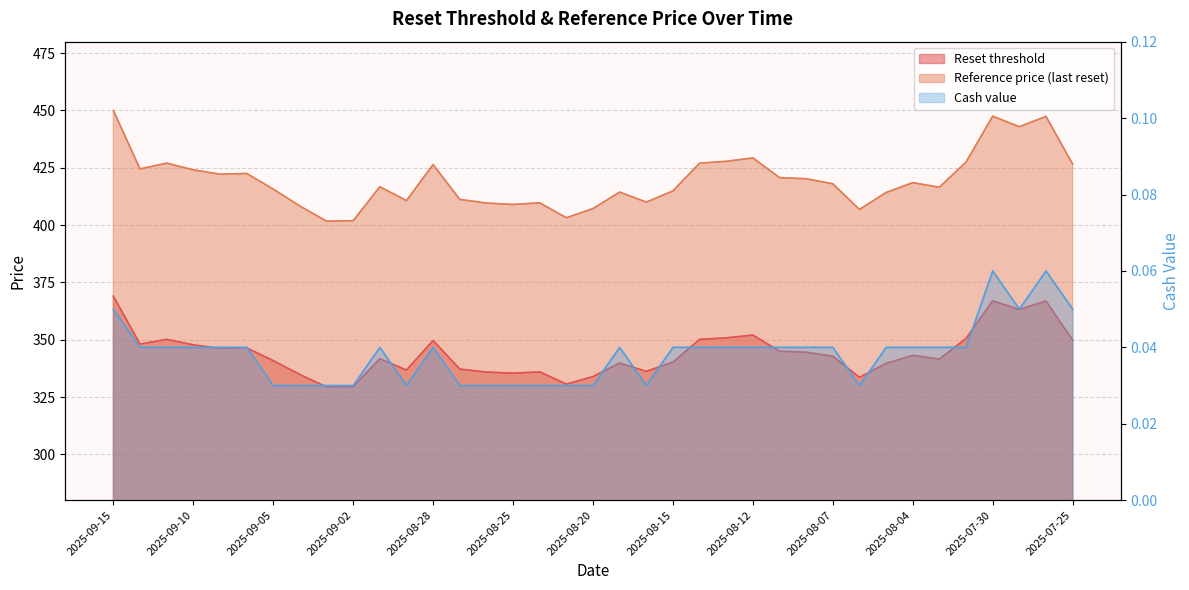

Reading right to left, list all the values displayed in this chart.

Reset threshold: 2025-07-25=349.8	2025-07-28=366.9	2025-07-29=363.2	2025-07-30=366.9	2025-07-31=350.6	2025-08-01=341.5	2025-08-04=343.2	2025-08-05=339.6	2025-08-06=333.6	2025-08-07=342.8	2025-08-08=344.6	2025-08-11=345.0	2025-08-12=352.0	2025-08-13=350.8	2025-08-14=350.1	2025-08-15=340.2	2025-08-18=336.2	2025-08-19=339.8	2025-08-20=333.9	2025-08-21=330.6	2025-08-22=336.0	2025-08-25=335.4	2025-08-26=335.9	2025-08-27=337.2	2025-08-28=349.6	2025-08-29=336.8	2025-09-01=341.7	2025-09-02=329.6	2025-09-03=329.4	2025-09-04=334.8	2025-09-05=340.9	2025-09-08=346.4	2025-09-09=346.2	2025-09-10=347.8	2025-09-11=350.1	2025-09-12=348.1	2025-09-15=369.0
Reference price (last reset): 2025-07-25=426.6	2025-07-28=447.4	2025-07-29=442.9	2025-07-30=447.5	2025-07-31=427.5	2025-08-01=416.5	2025-08-04=418.5	2025-08-05=414.2	2025-08-06=406.8	2025-08-07=418.0	2025-08-08=420.2	2025-08-11=420.7	2025-08-12=429.3	2025-08-13=427.8	2025-08-14=427.0	2025-08-15=414.9	2025-08-18=410.0	2025-08-19=414.4	2025-08-20=407.2	2025-08-21=403.2	2025-08-22=409.7	2025-08-25=409.0	2025-08-26=409.6	2025-08-27=411.2	2025-08-28=426.4	2025-08-29=410.7	2025-09-01=416.7	2025-09-02=401.9	2025-09-03=401.7	2025-09-04=408.3	2025-09-05=415.7	2025-09-08=422.5	2025-09-09=422.2	2025-09-10=424.1	2025-09-11=427.0	2025-09-12=424.5	2025-09-15=450.0
Cash value: 2025-07-25=0.1	2025-07-28=0.1	2025-07-29=0.1	2025-07-30=0.1	2025-07-31=0.0	2025-08-01=0.0	2025-08-04=0.0	2025-08-05=0.0	2025-08-06=0.0	2025-08-07=0.0	2025-08-08=0.0	2025-08-11=0.0	2025-08-12=0.0	2025-08-13=0.0	2025-08-14=0.0	2025-08-15=0.0	2025-08-18=0.0	2025-08-19=0.0	2025-08-20=0.0	2025-08-21=0.0	2025-08-22=0.0	2025-08-25=0.0	2025-08-26=0.0	2025-08-27=0.0	2025-08-28=0.0	2025-08-29=0.0	2025-09-01=0.0	2025-09-02=0.0	2025-09-03=0.0	2025-09-04=0.0	2025-09-05=0.0	2025-09-08=0.0	2025-09-09=0.0	2025-09-10=0.0	2025-09-11=0.0	2025-09-12=0.0	2025-09-15=0.1